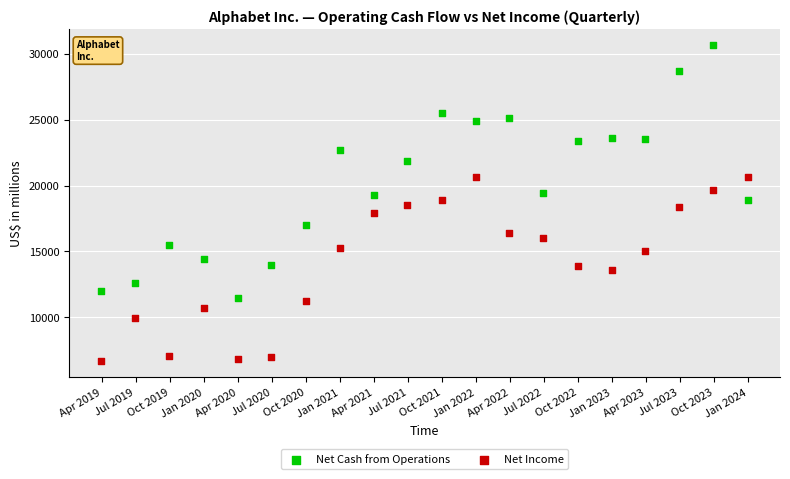

Which series has the largest Y range (max minus min)?

Net Cash from Operations